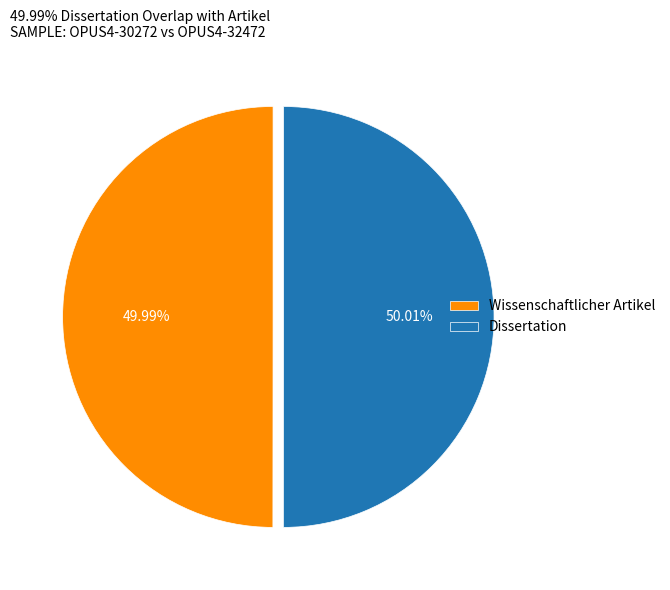

What is the ratio of the value at Dissertation to the value at Wissenschaftlicher Artikel?

1.0